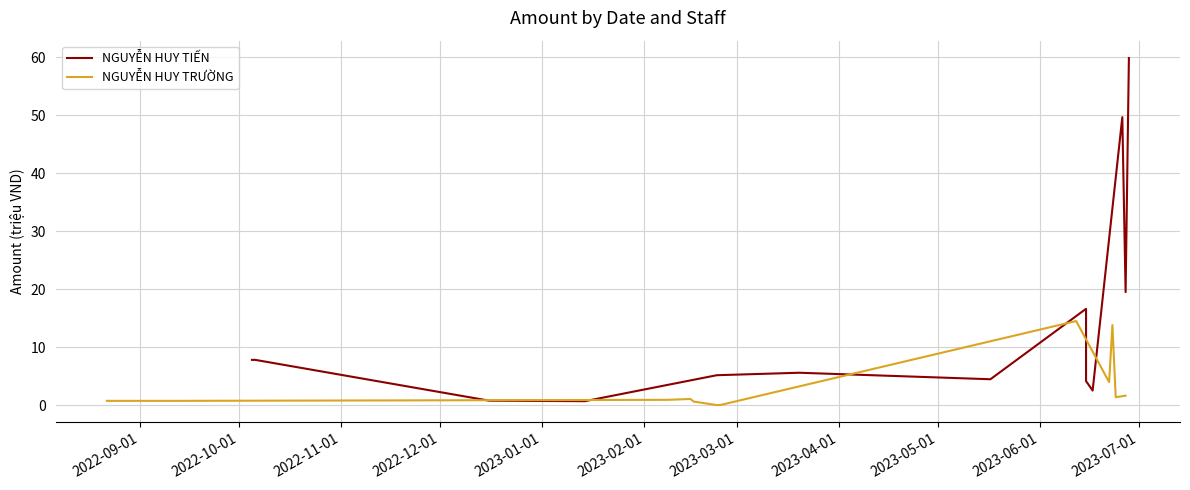

Reading right to left, extract all data points from this chart.

NGUYỄN HUY TIẾN: 59.9	19.5	49.7	2.5	4.1	16.6	4.5	5.6	5.1	0.7	0.7	0.8	7.8	7.8
NGUYỄN HUY TRƯỜNG: 1.6	1.3	13.8	4.0	14.5	0.0	0.0	0.0	0.0	0.6	1.1	0.9	0.7	0.7